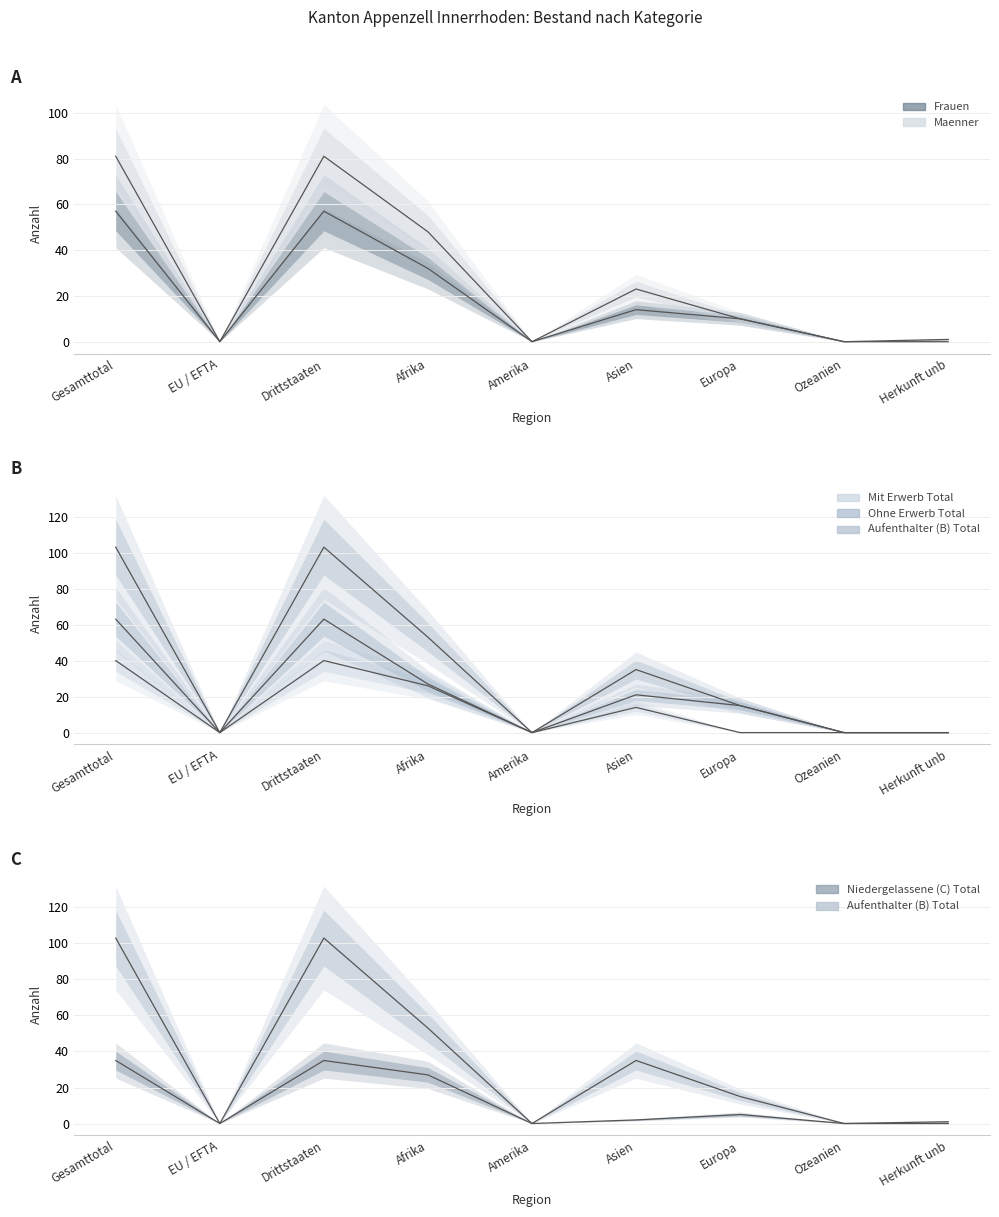

What is the label of the 9th point from the right?

Gesamttotal